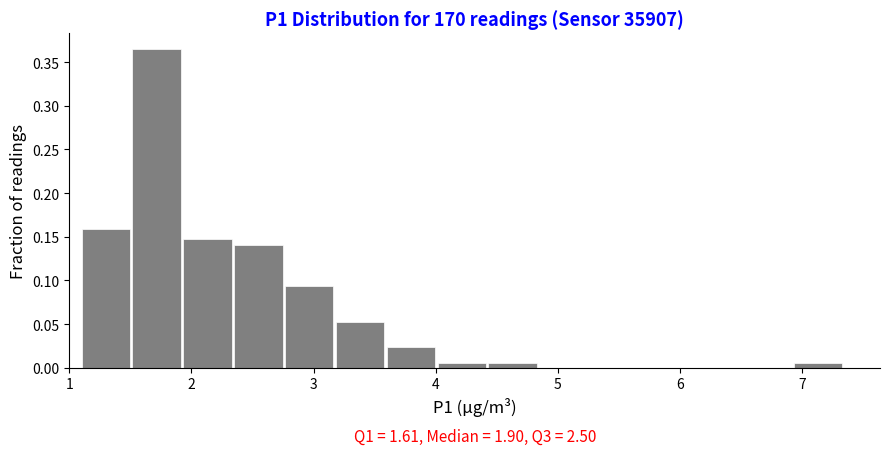

Which range on the x-axis has the tallest bar?

1.5 to 1.9